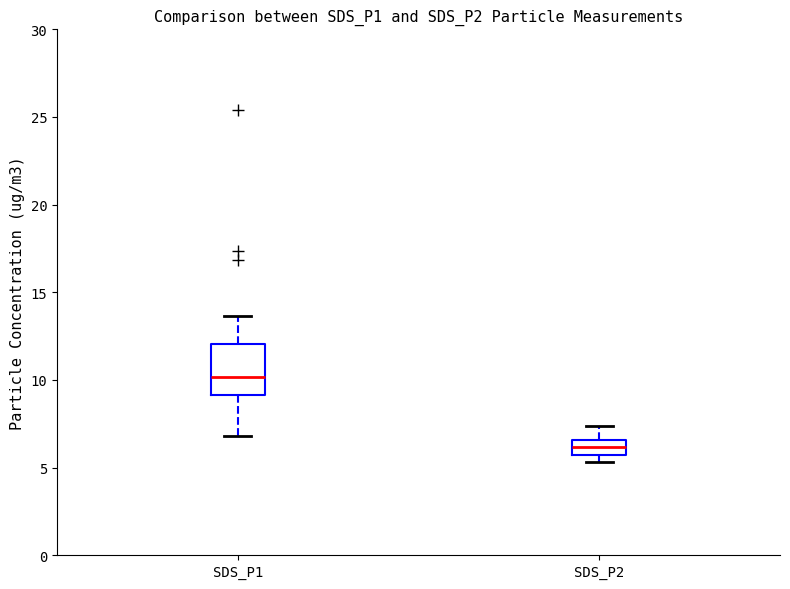

Which box is the tallest, from its lower edge to its upper edge?

SDS_P1